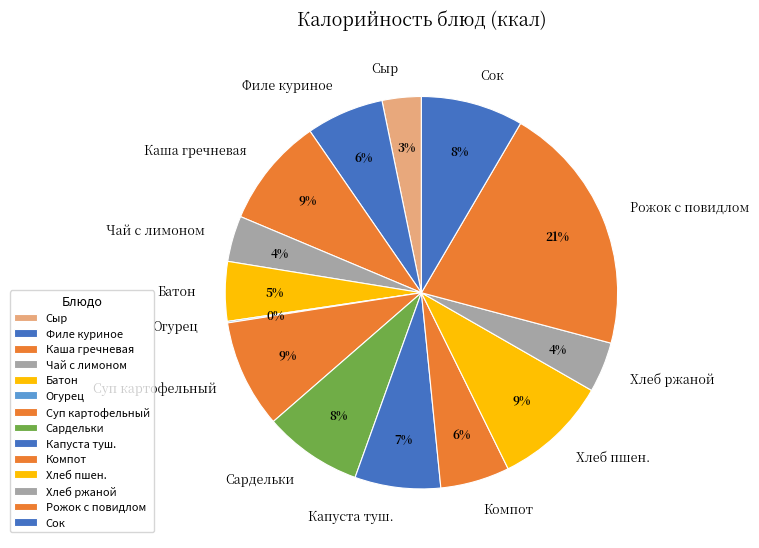

Is there any slice that represents more than half of the pie?

No